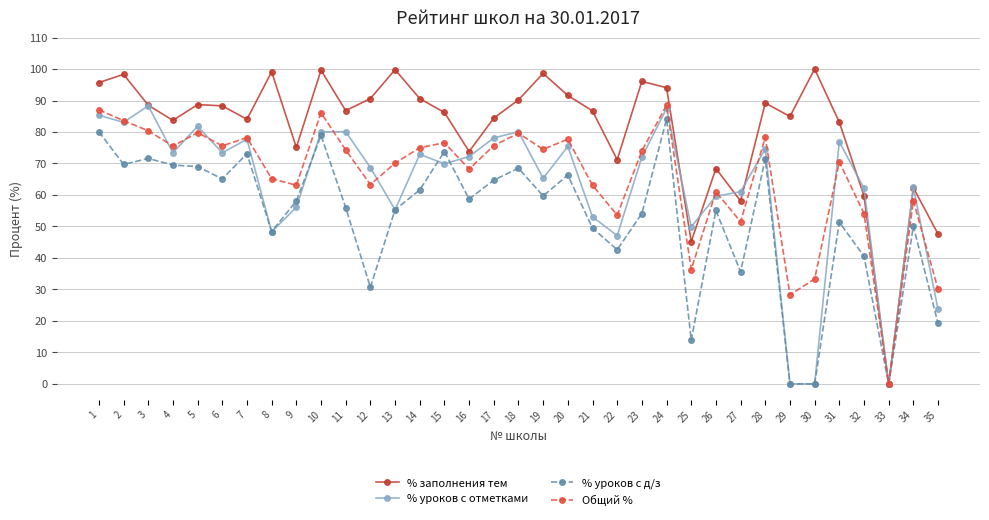

At which category does % уроков с отметками reach its first local peak?

3